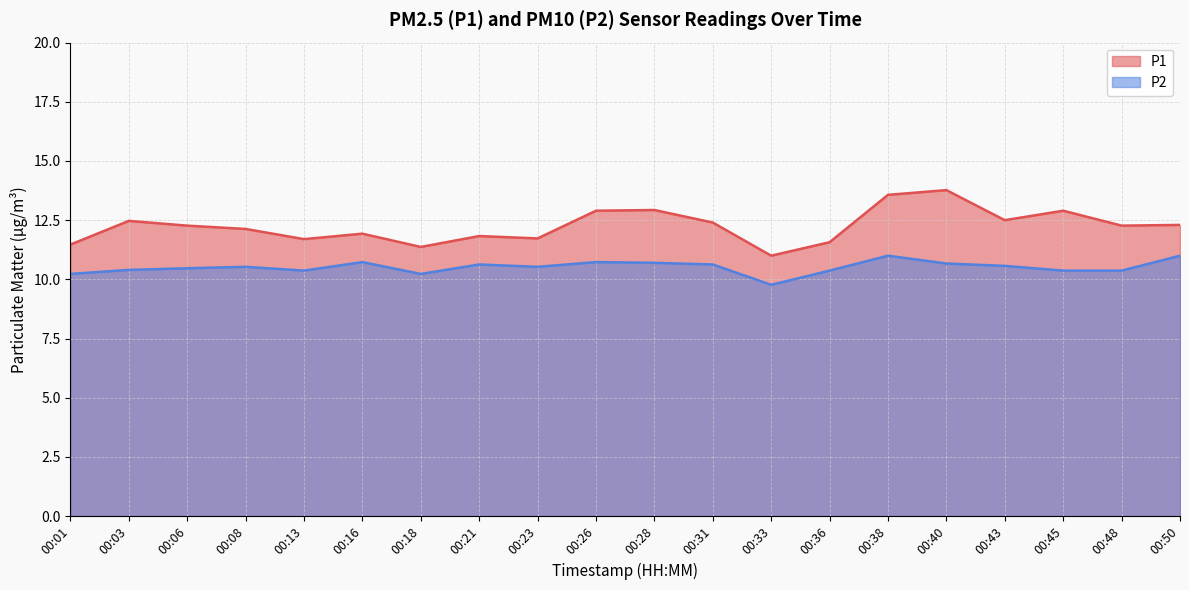

At which label is P1 closest to 12?

00:16